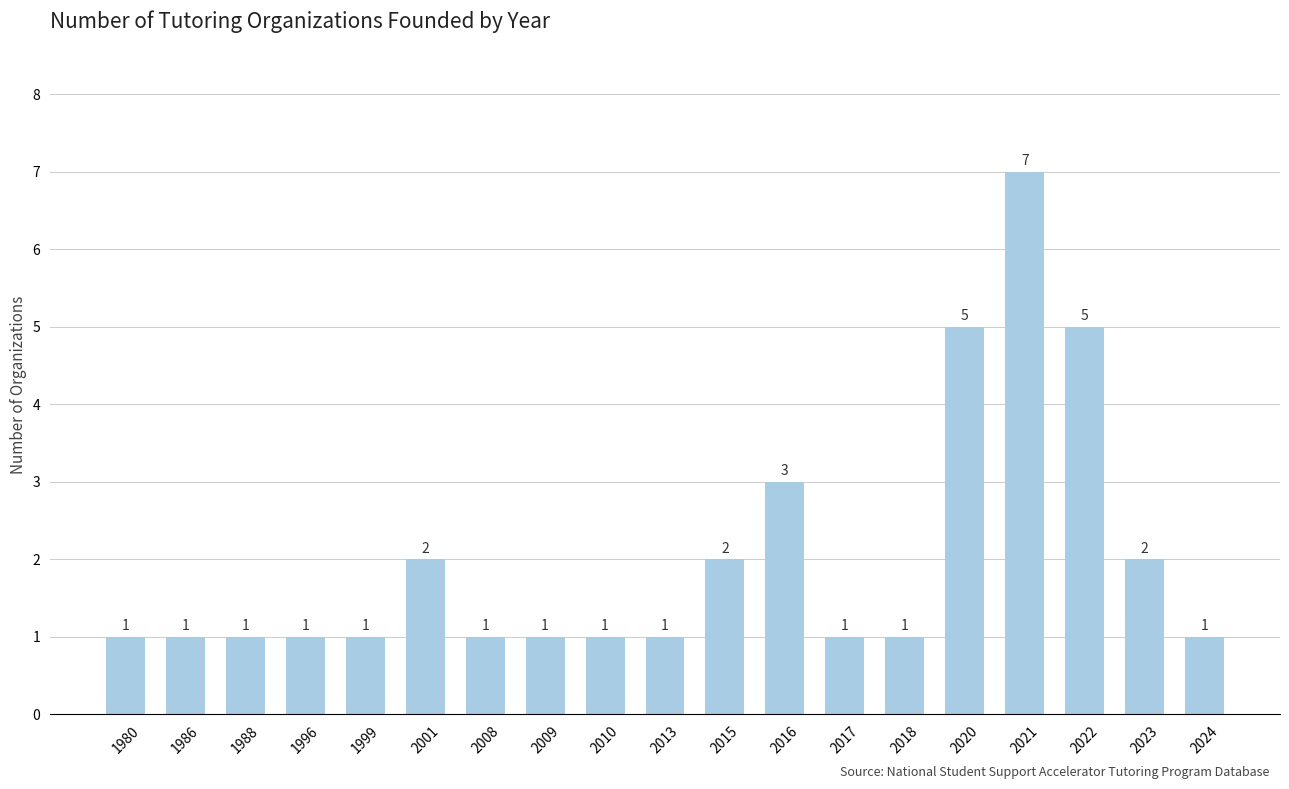

At which category does the chart reach its peak across all series?

2021